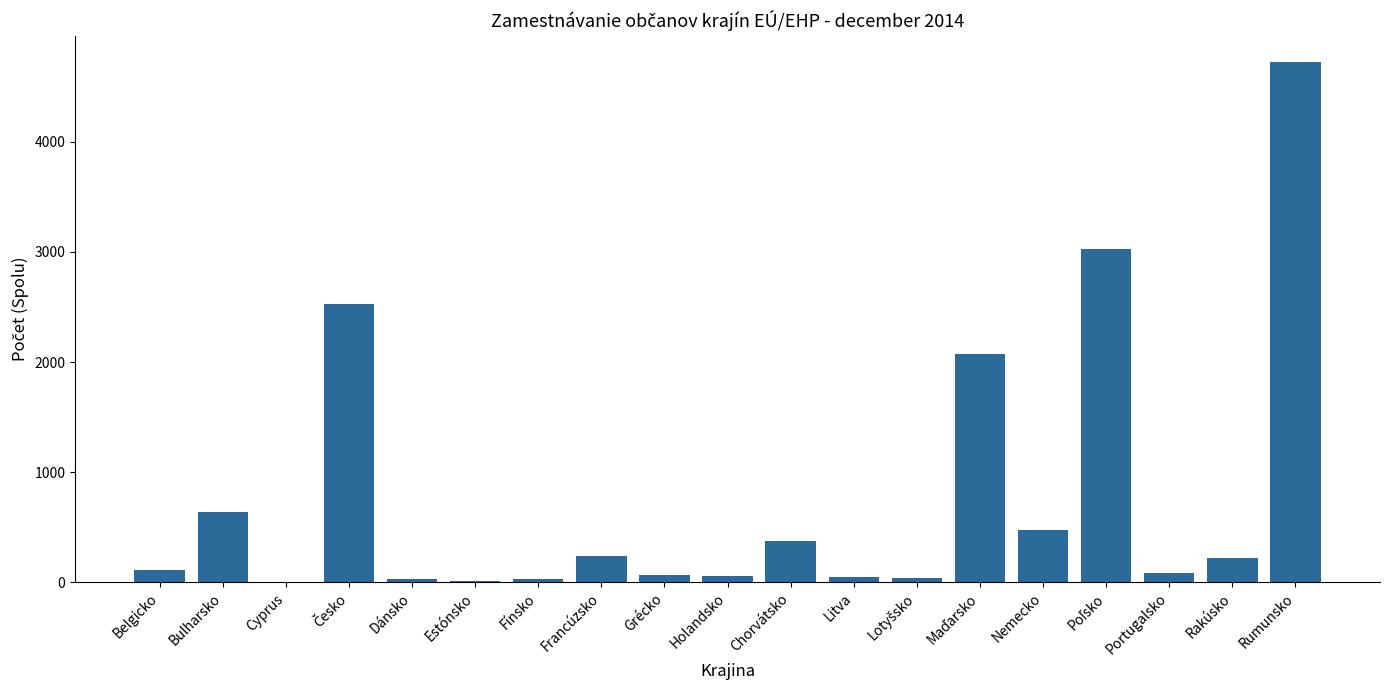

The chart shows a value of 376 at Rakúsko. True or false?

False